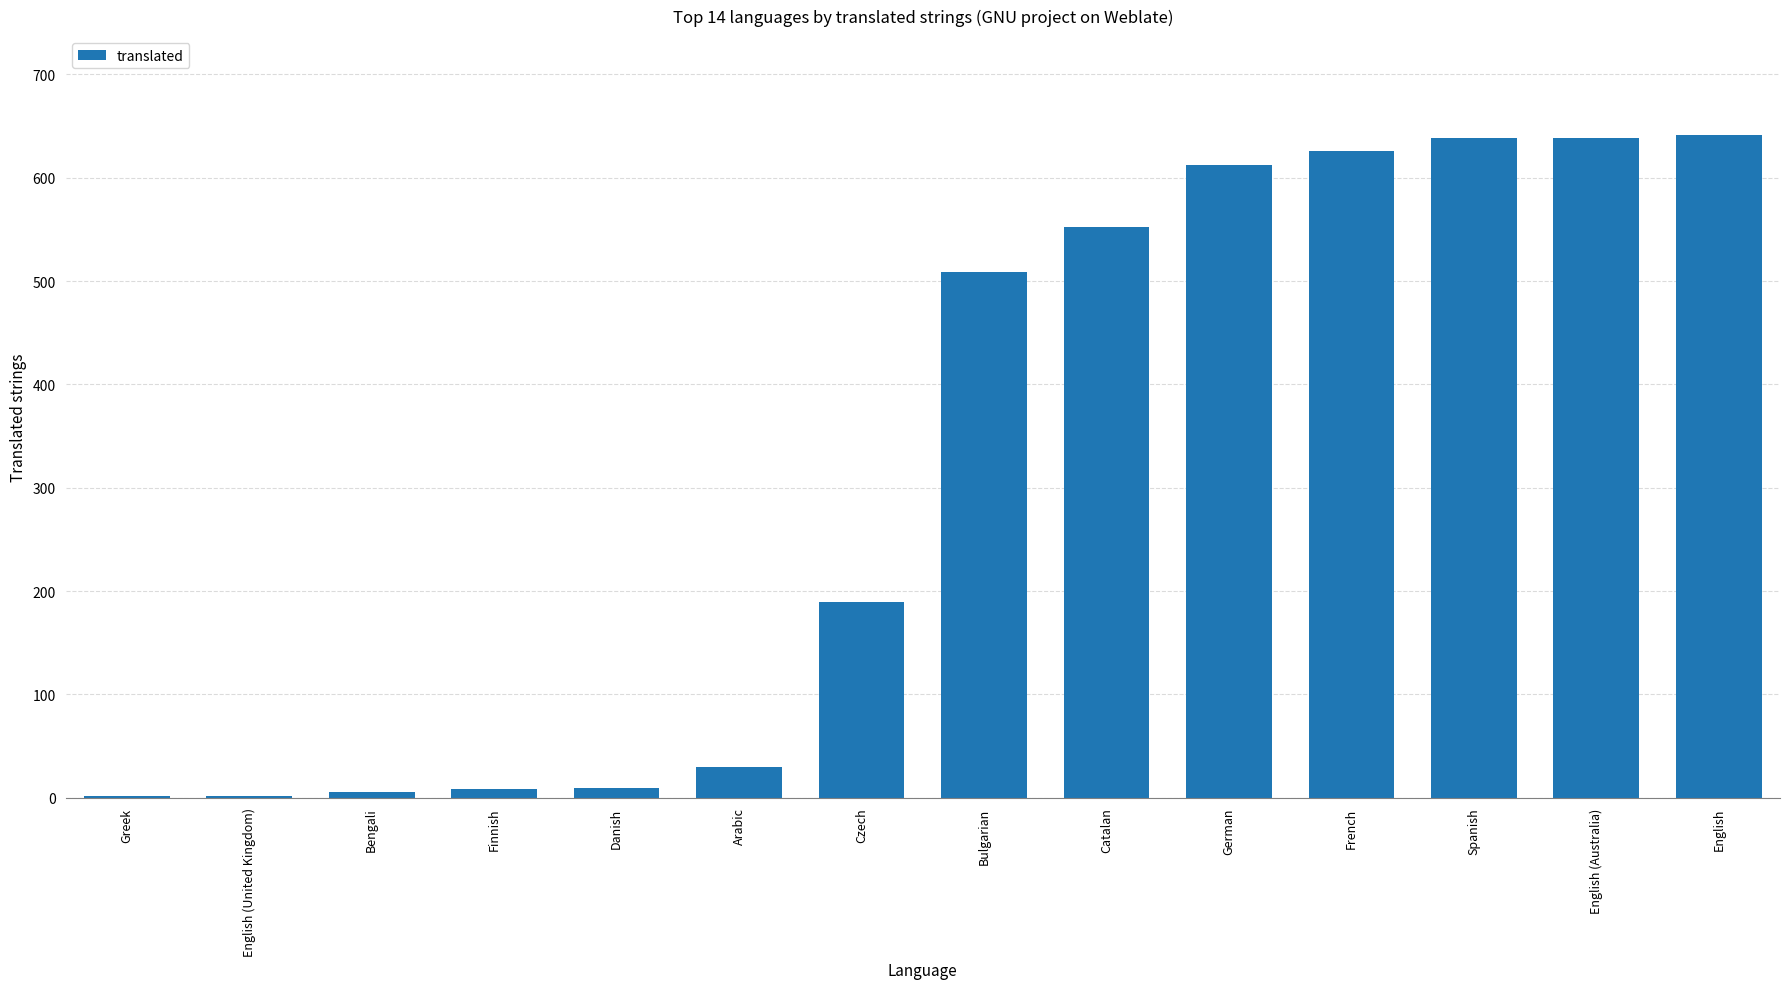

What is the change in value from Czech to German?

+423